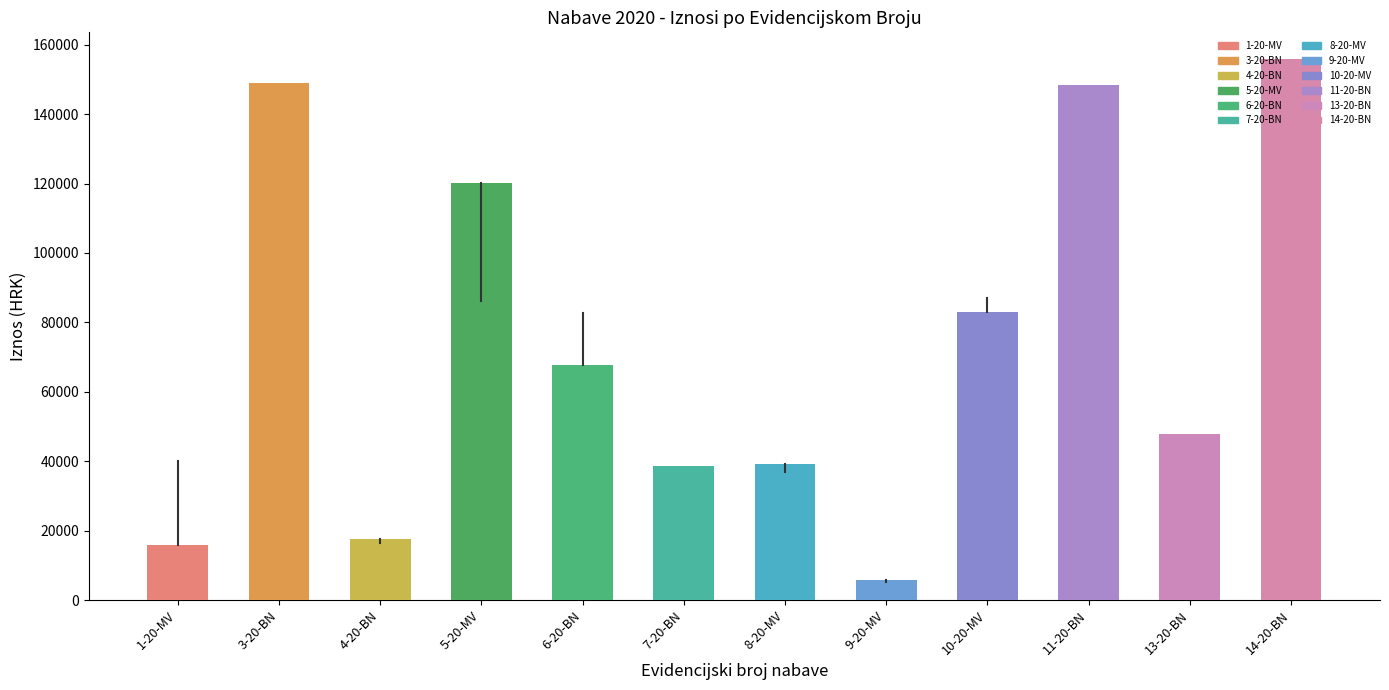

Where does the data first go above 67720?

3-20-BN